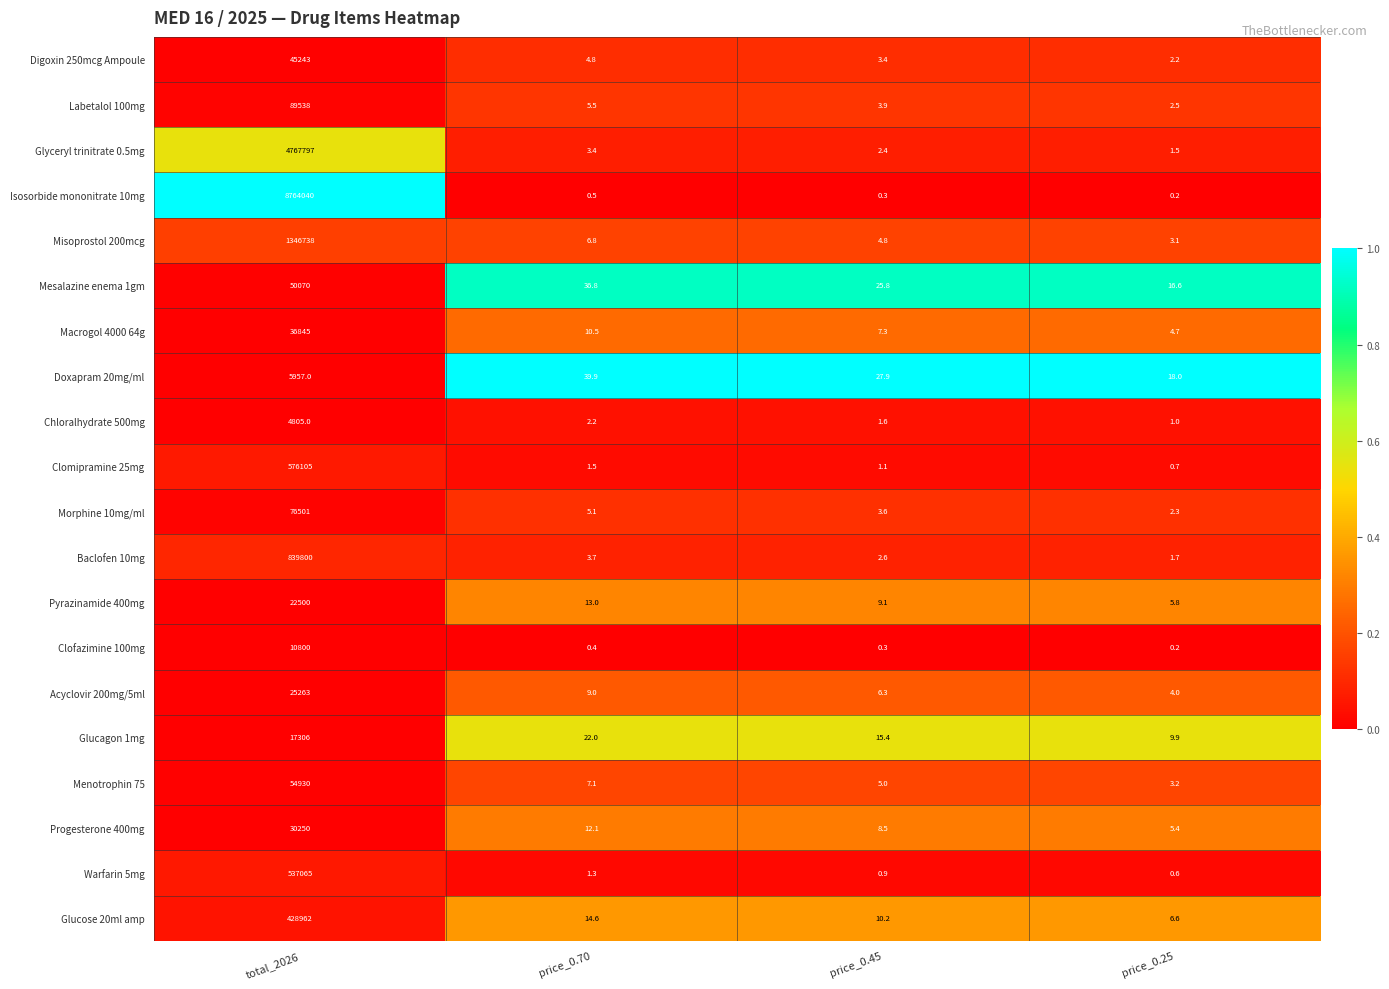

Count the number of data series in this chart.

20